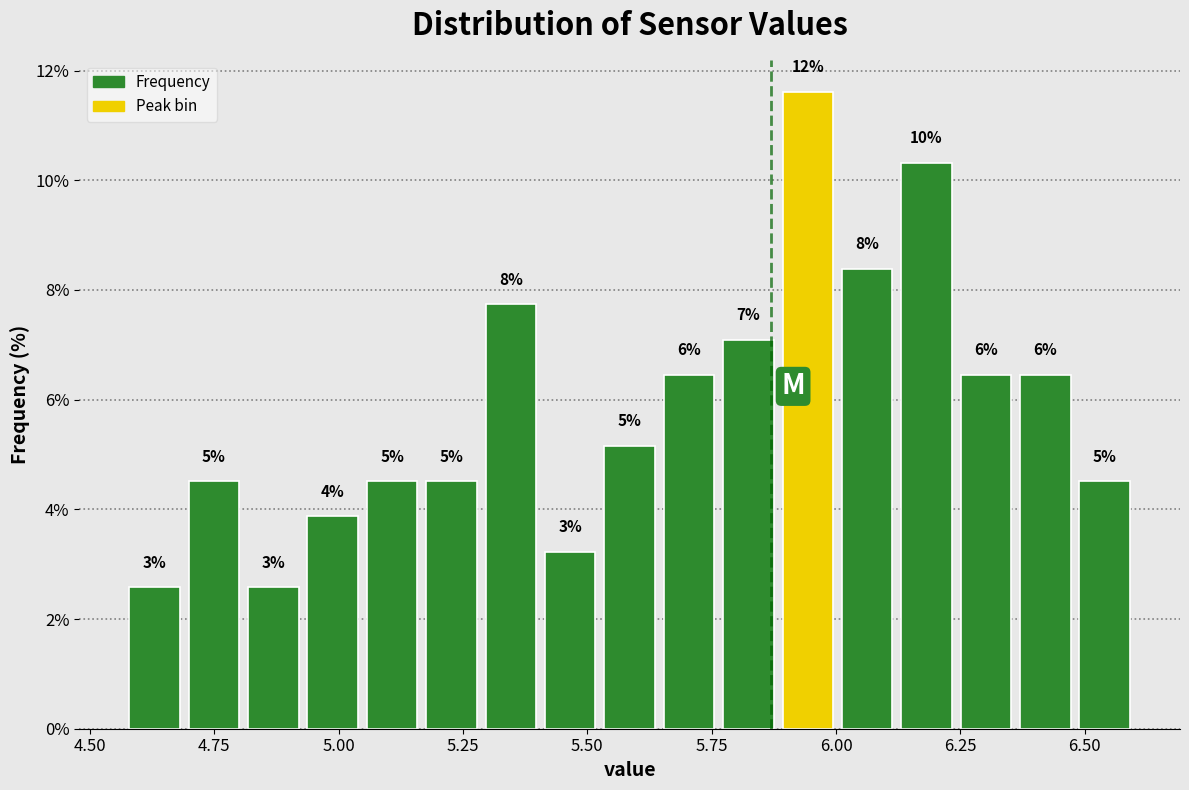

Around what value on the x-axis is the tallest bar? Give the approximate position of its centre, as read against the axis.

5.95